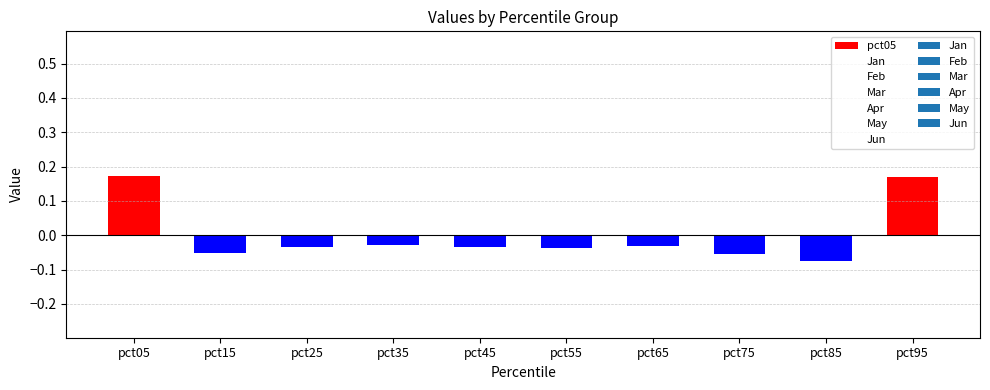

The value of Mar at pct95 is 0.3. True or false?

False